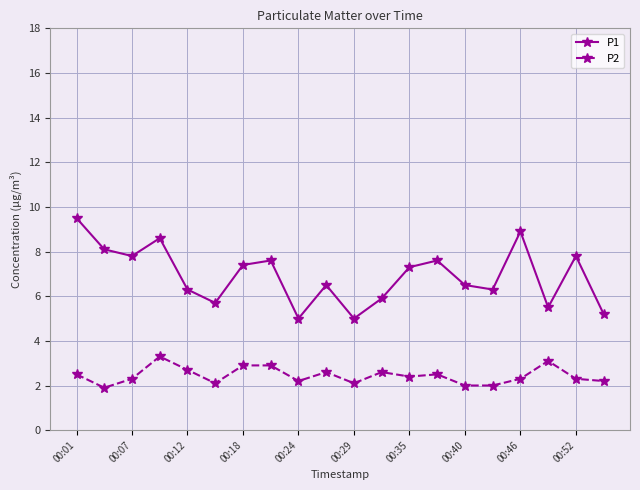

What is the value of the P1 point at the 12th from the left?

5.9